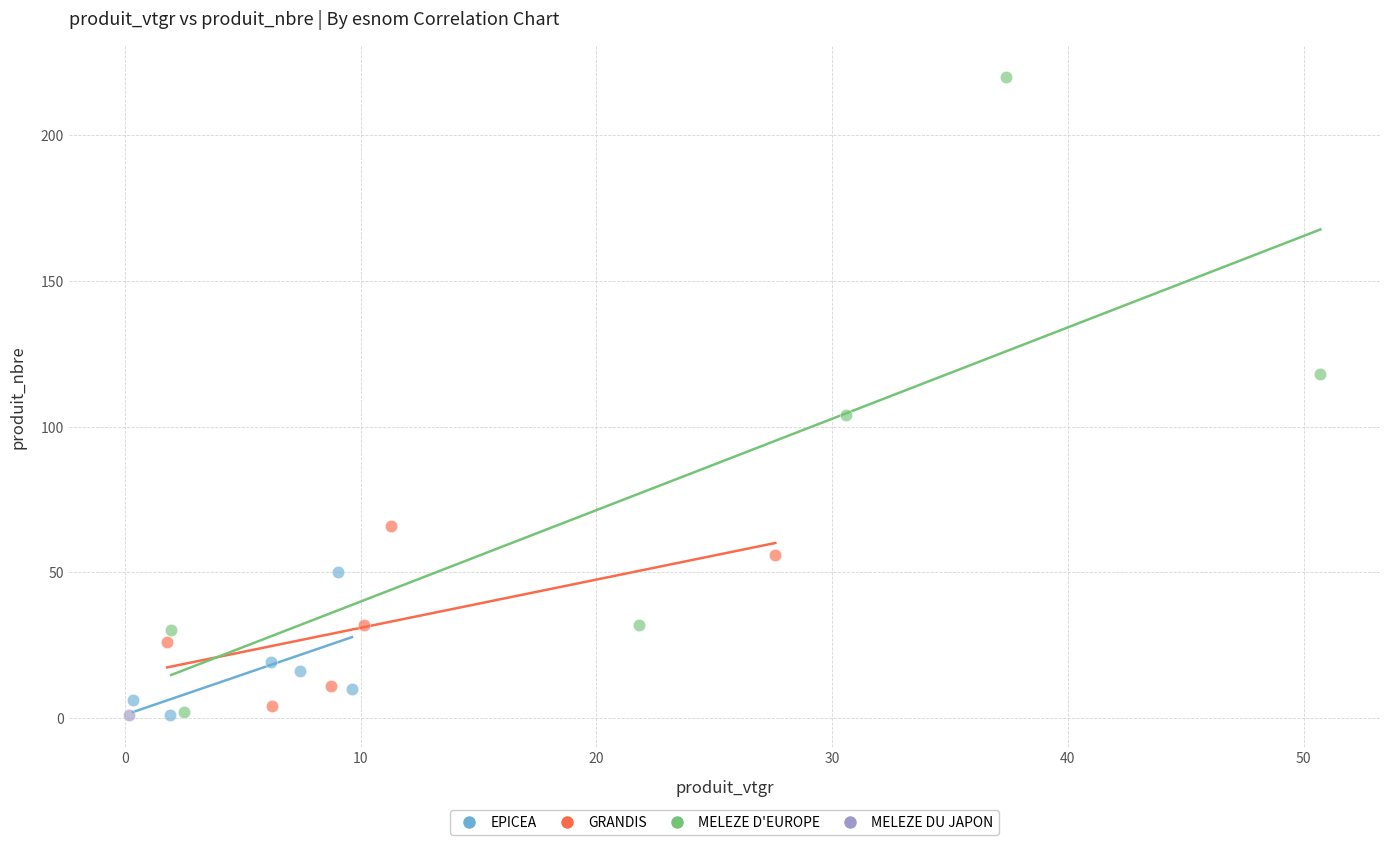

Which series reaches the maximum Y coordinate?

MELEZE D'EUROPE